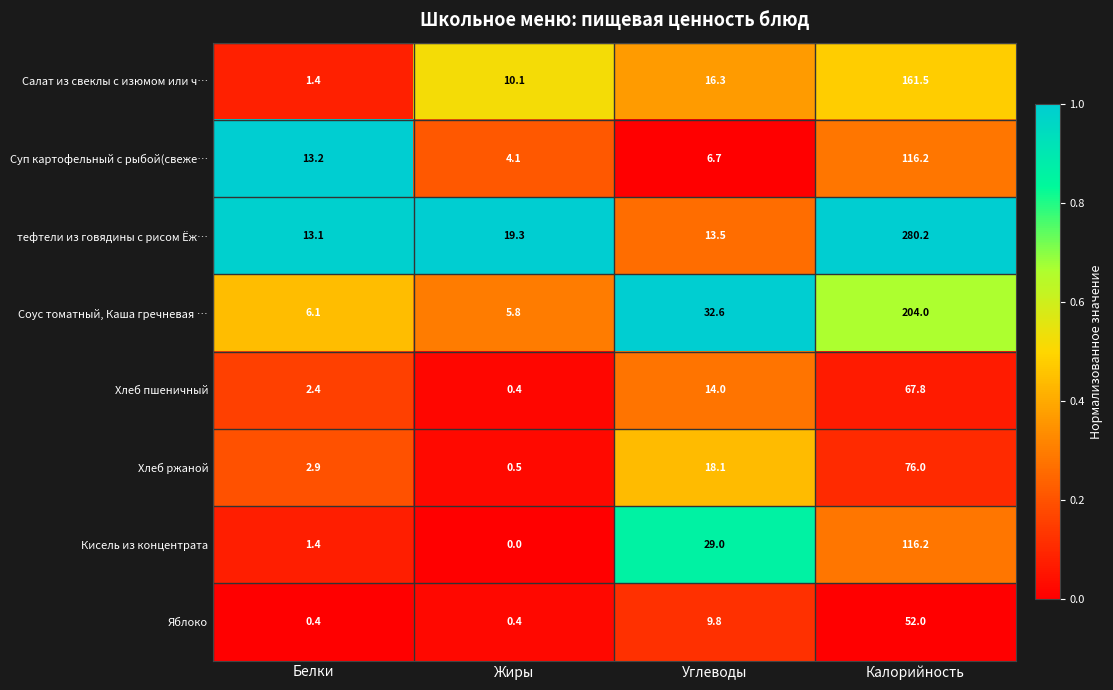

Which label corresponds to the smallest value in the chart?

Жиры